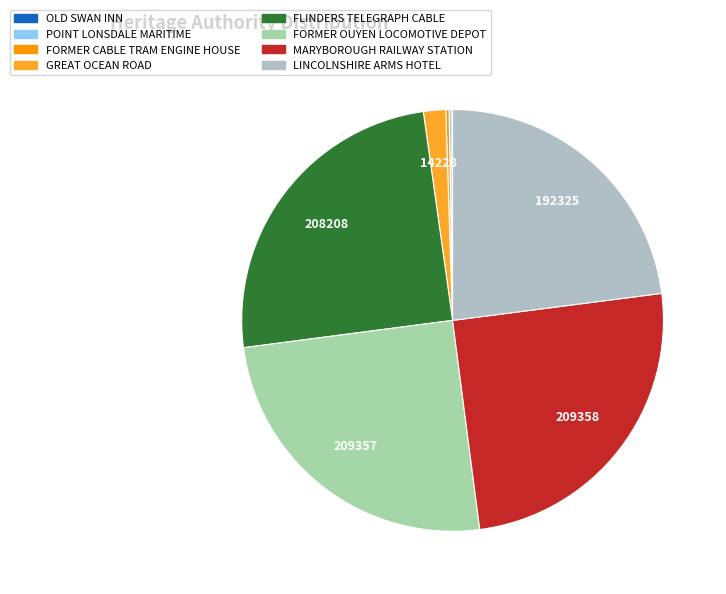

Rank the categories by value from lowest to highest.

OLD SWAN INN, POINT LONSDALE MARITIME, FORMER CABLE TRAM ENGINE HOUSE, GREAT OCEAN ROAD, LINCOLNSHIRE ARMS HOTEL, FLINDERS TELEGRAPH CABLE, FORMER OUYEN LOCOMOTIVE DEPOT, MARYBOROUGH RAILWAY STATION